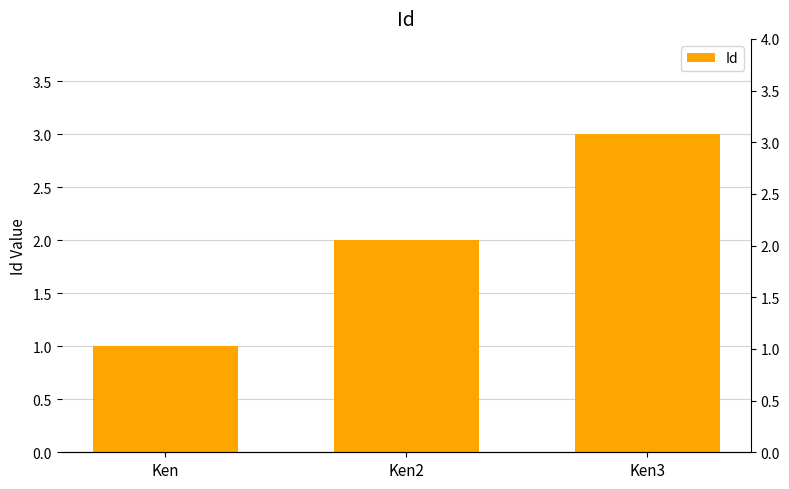

Which has a higher value, Ken3 or Ken2?

Ken3